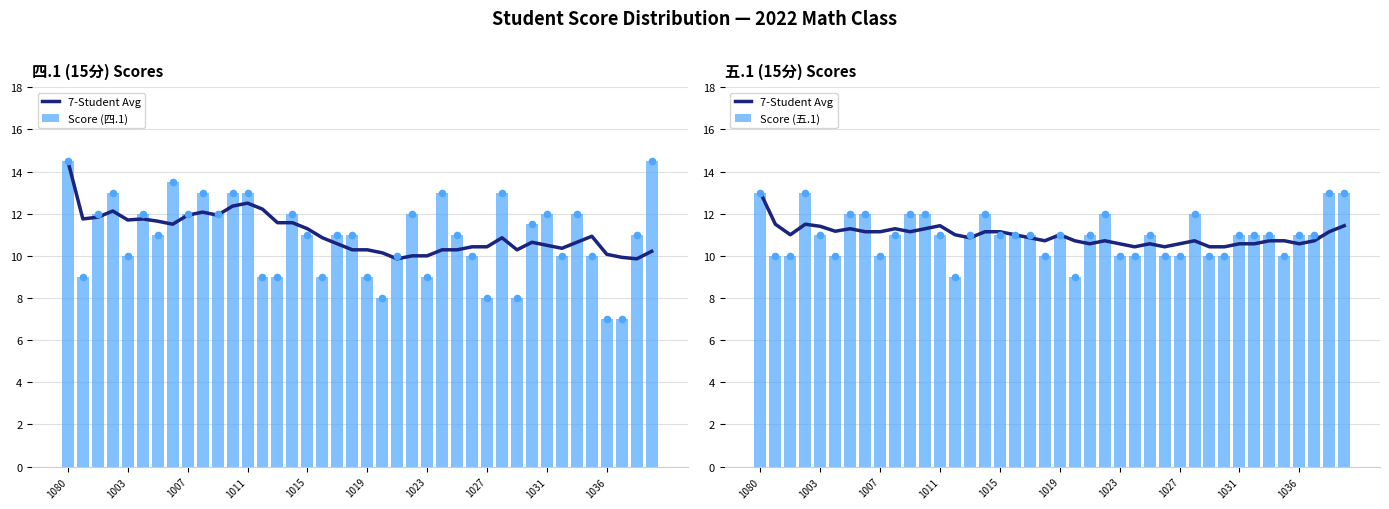

Which series contains the lowest Y value?

Score (四.1)